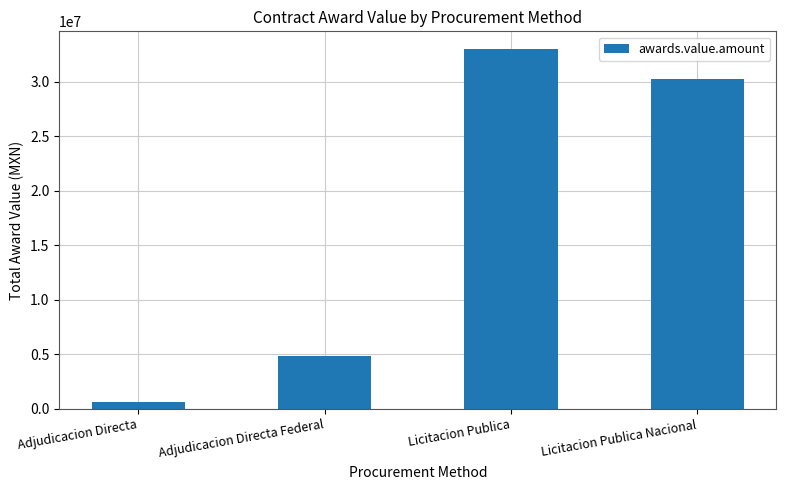

Rank the categories by value from lowest to highest.

Adjudicacion Directa, Adjudicacion Directa Federal, Licitacion Publica Nacional, Licitacion Publica